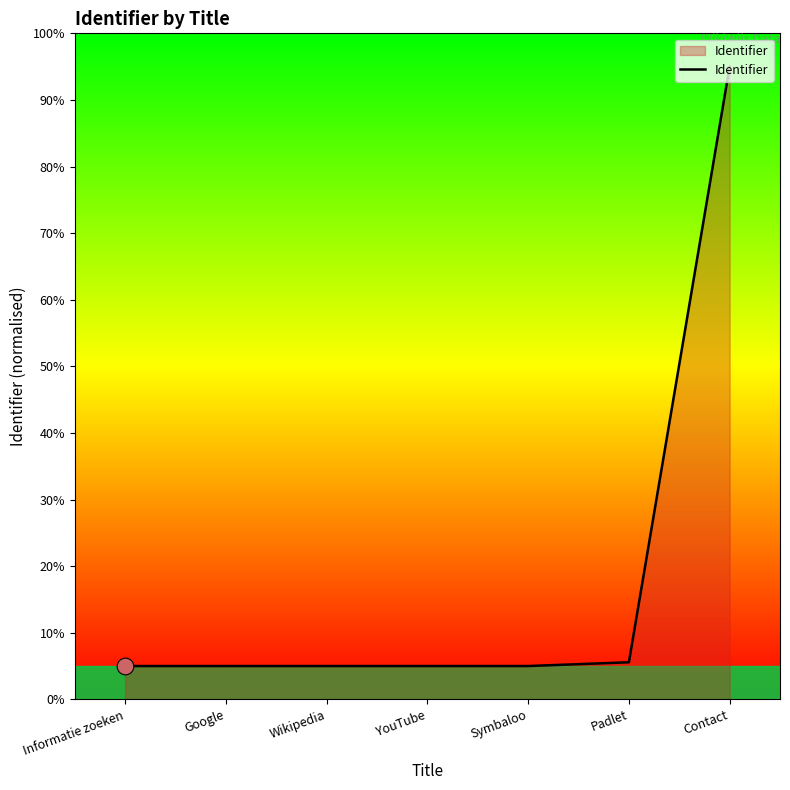

True or false: the data shows 95.0 at Contact.

True